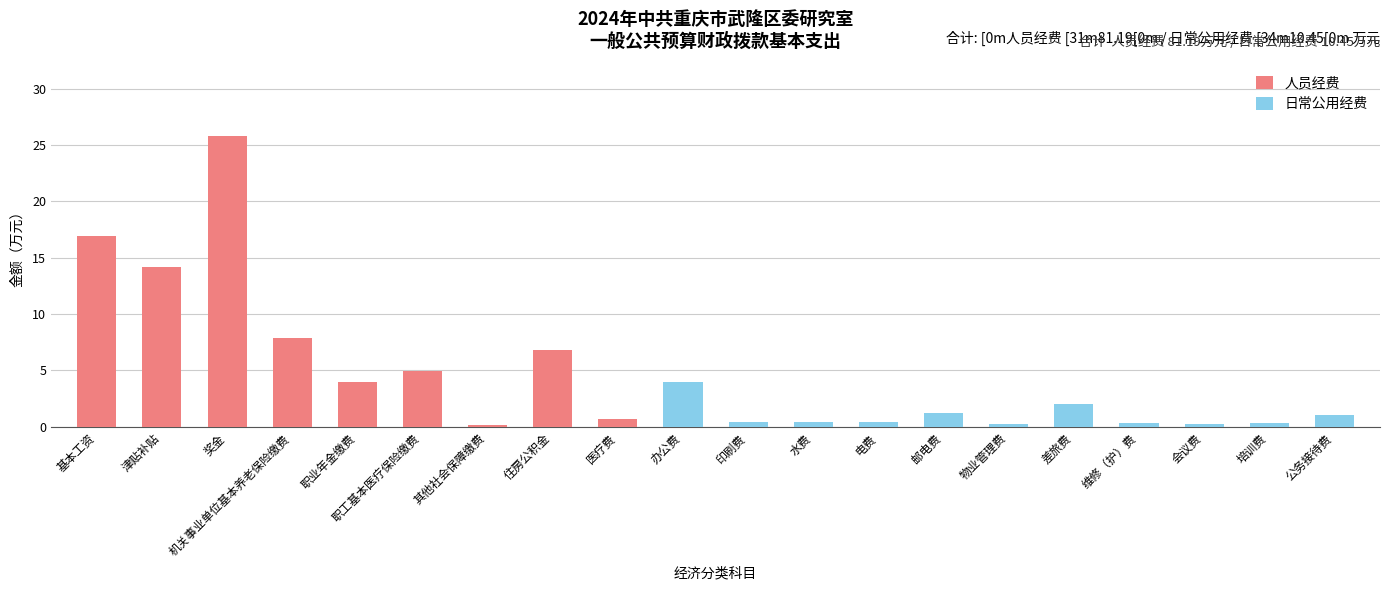

Are the bars grouped side by side (vs. stacked)?

No